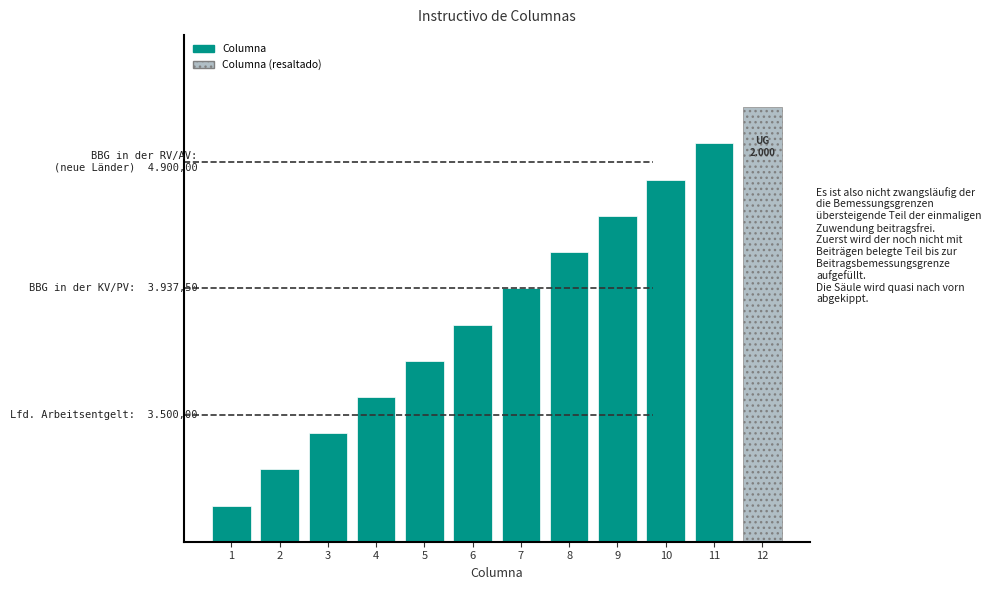

What is the sum of all values?

78